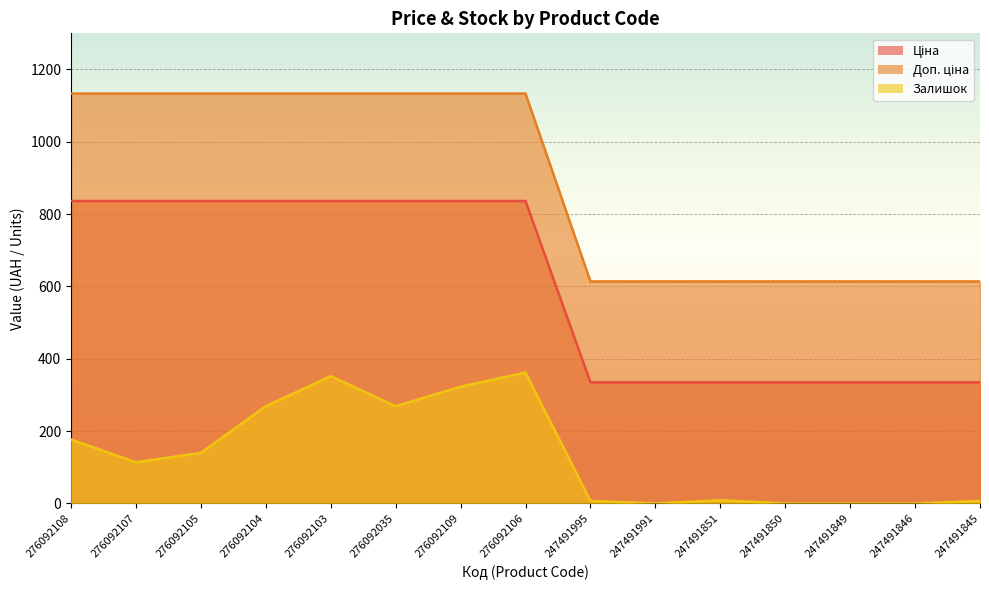

List the labels in order of Ціна value, largest first.

276092108, 276092107, 276092105, 276092104, 276092103, 276092035, 276092109, 276092106, 247491995, 247491991, 247491851, 247491850, 247491849, 247491846, 247491845